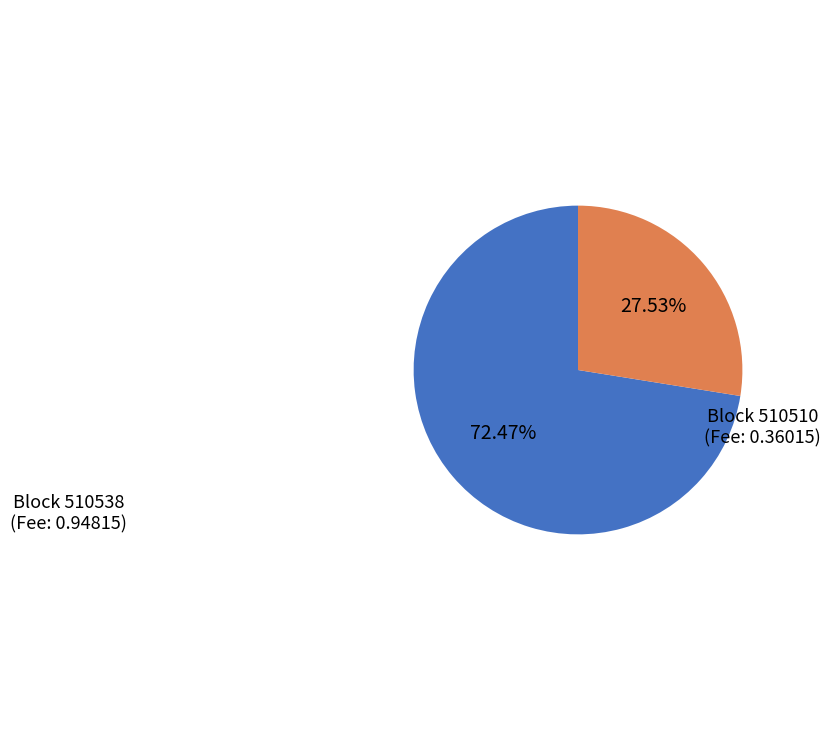

Does any single category account for the majority?

Yes